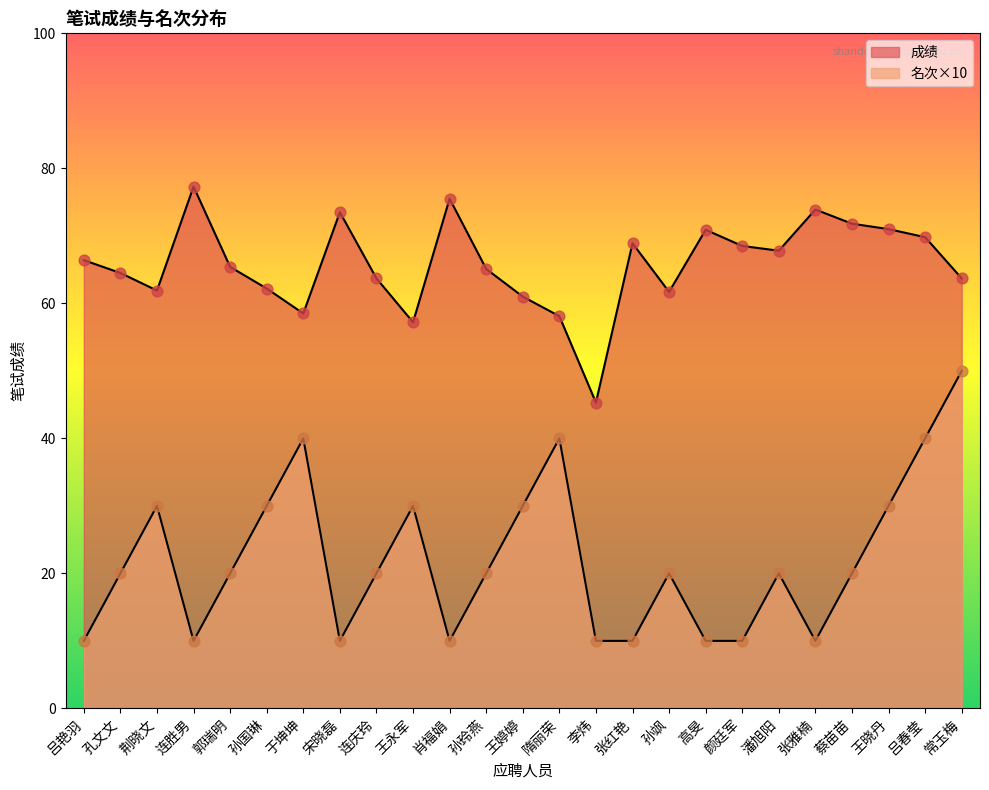

Is the value of 成绩 at 李炜 greater than the value of 名次 at 于坤坤?

Yes